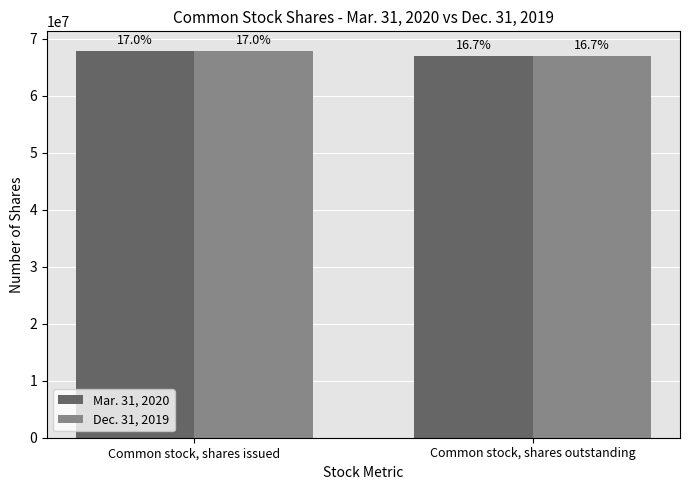

What is the label of the 1st bar from the left?

Common stock, shares issued